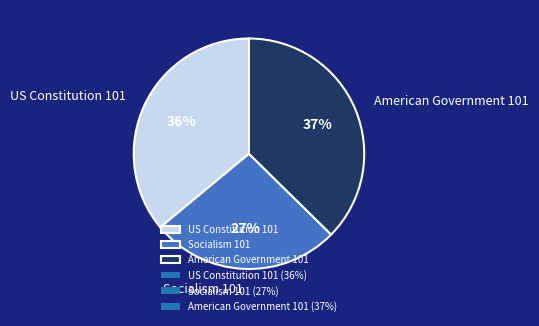

To the nearest percent, what portion does Socialism 101 represent?

27%